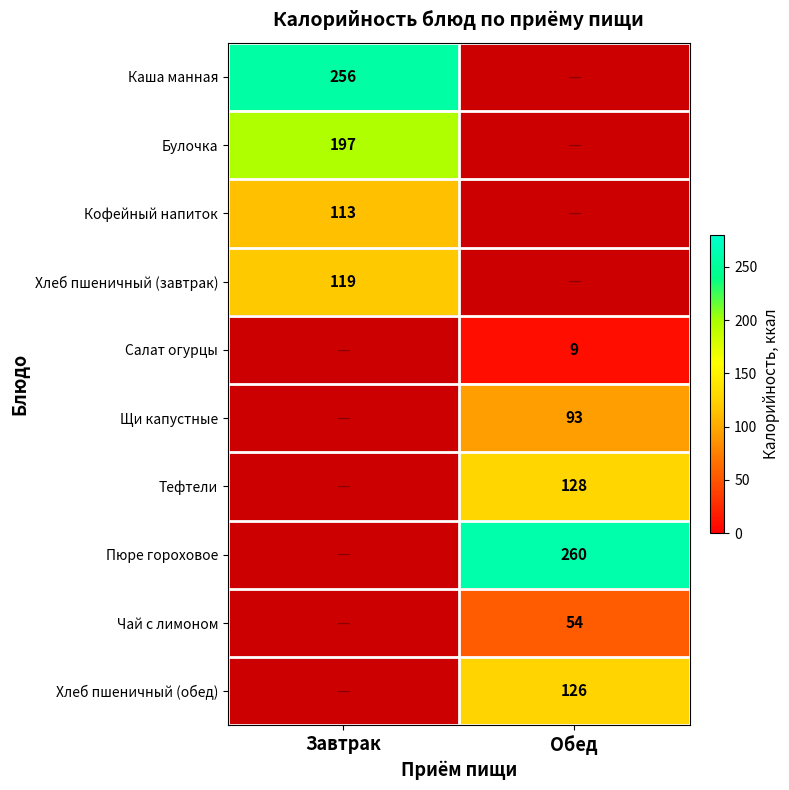

Is it true that Хлеб пшеничный (завтрак) equals 81 at Завтрак?

False